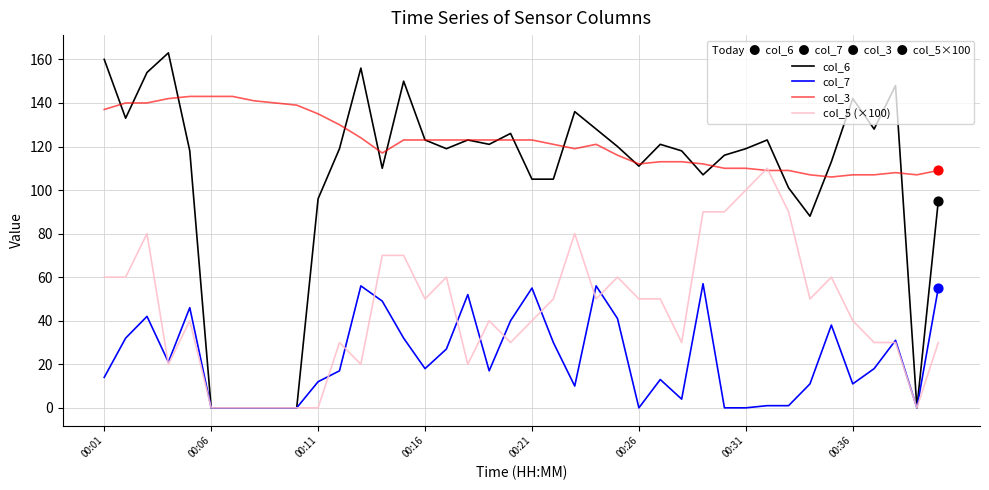

Which series has the largest total across all categories?

col_3